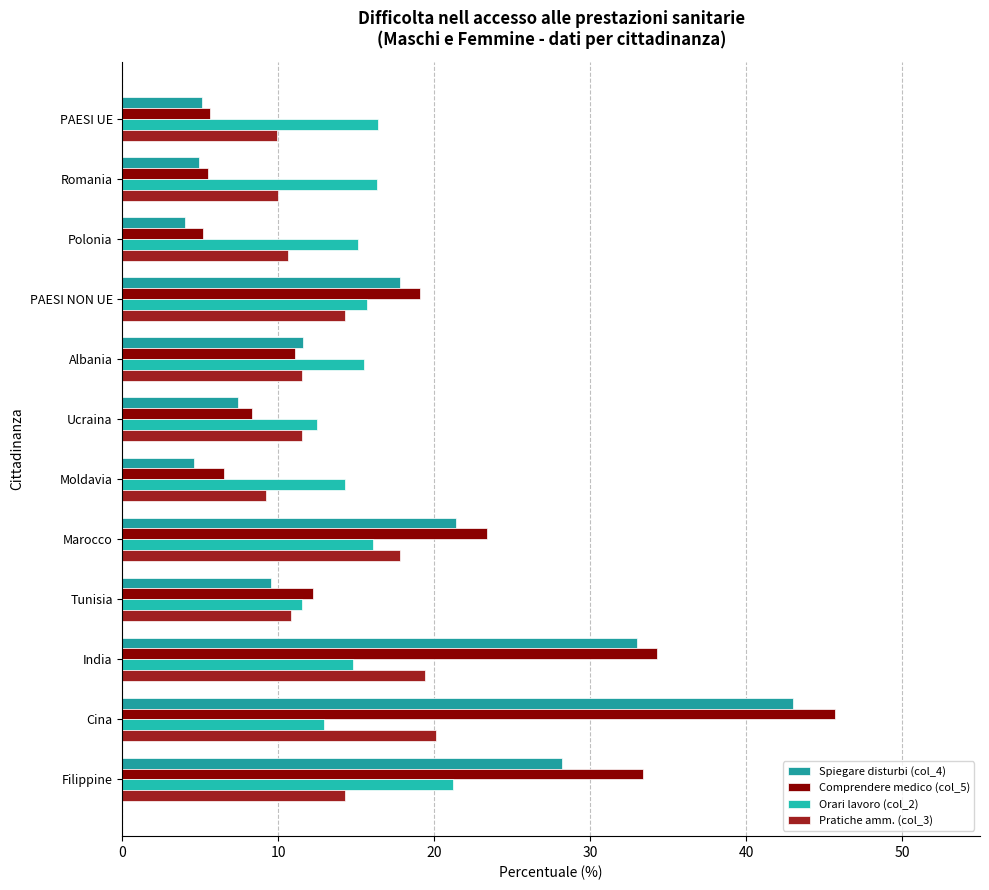

Reading right to left, transcribe all the data shown in this chart.

Spiegare disturbi (col_4): 28.2	43.0	33.0	9.5	21.4	4.6	7.4	11.6	17.8	4.0	4.9	5.1
Comprendere medico (col_5): 33.4	45.7	34.3	12.2	23.4	6.5	8.3	11.1	19.1	5.2	5.5	5.6
Orari lavoro (col_2): 21.2	12.9	14.8	11.5	16.1	14.3	12.5	15.5	15.7	15.1	16.3	16.4
Pratiche amm. (col_3): 14.3	20.1	19.4	10.8	17.8	9.2	11.5	11.5	14.3	10.6	10.0	9.9